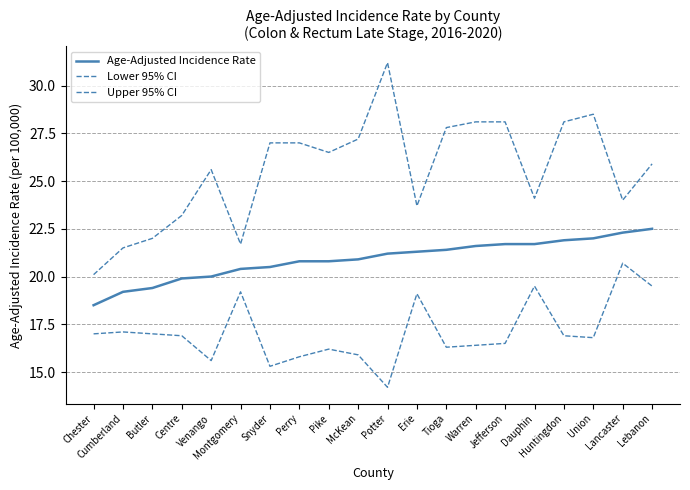

How many categories are shown in the chart?

20